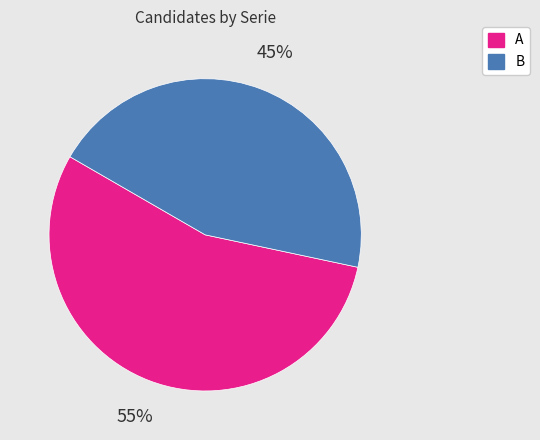

Approximately how many times larger is the value at B compared to A?

0.8